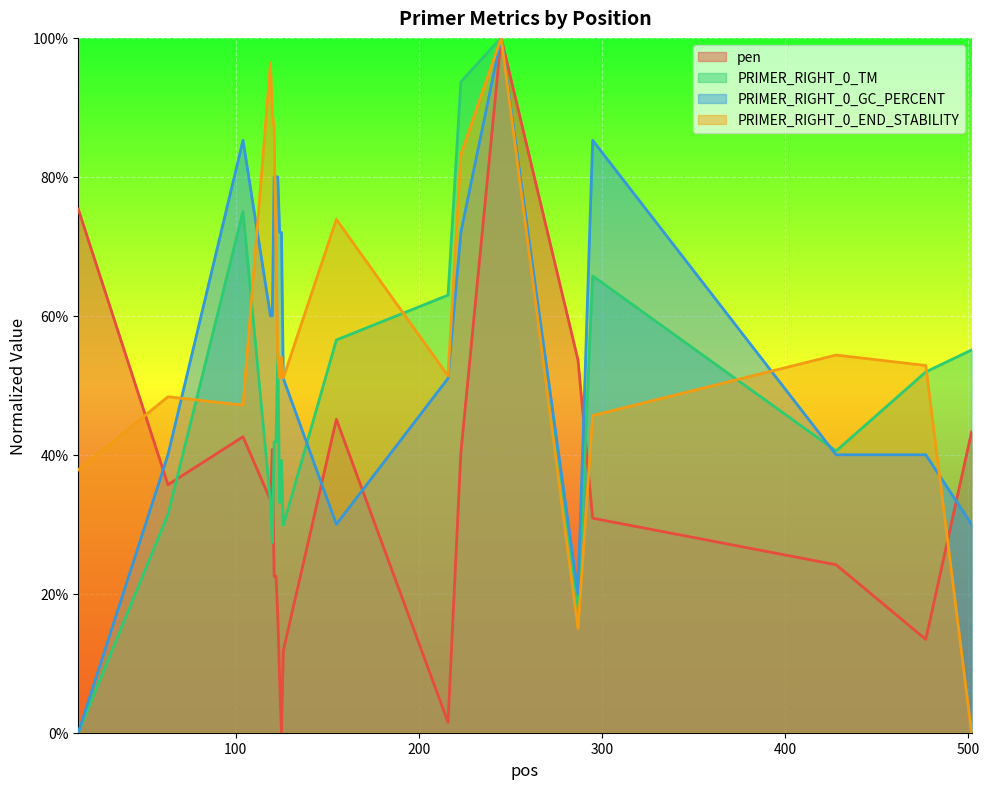

What is the total value across all series at 428?

1.6